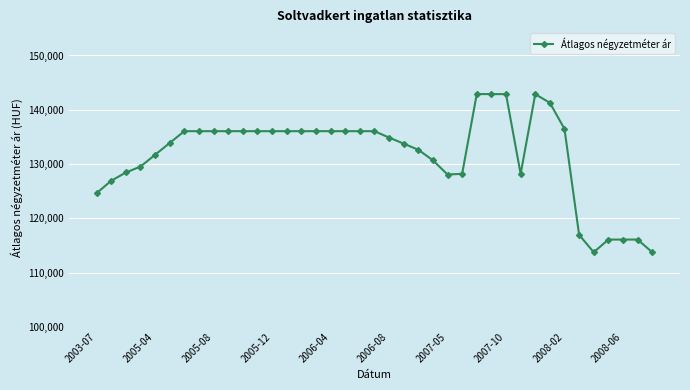

What is the difference between the maximum and minimum values?

29142